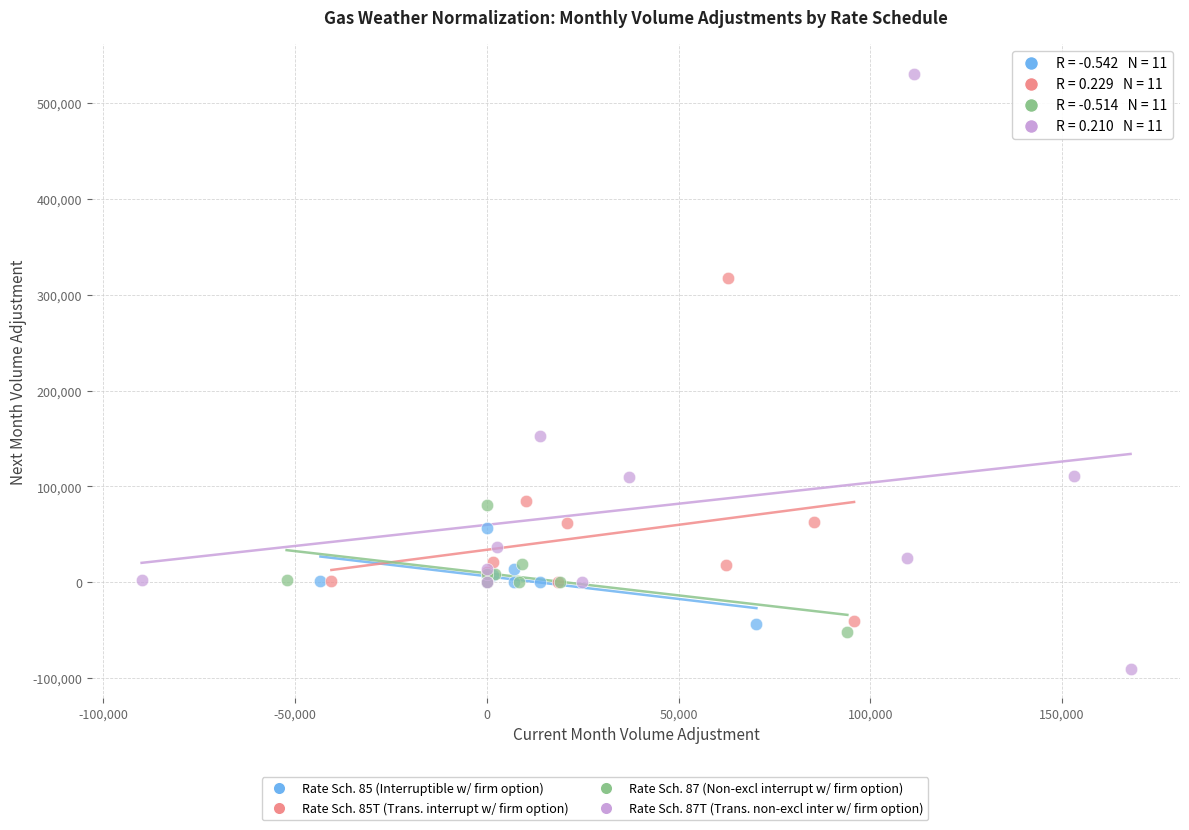

Which series contains the lowest Y value?

Rate Sch. 87T (Trans. non-excl inter w/ firm option)